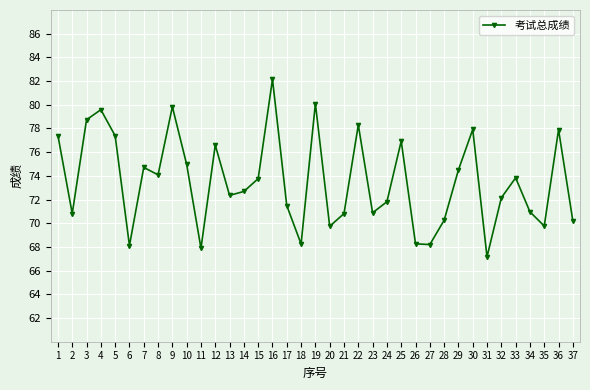

Is this an area chart (filled region under the line)?

No